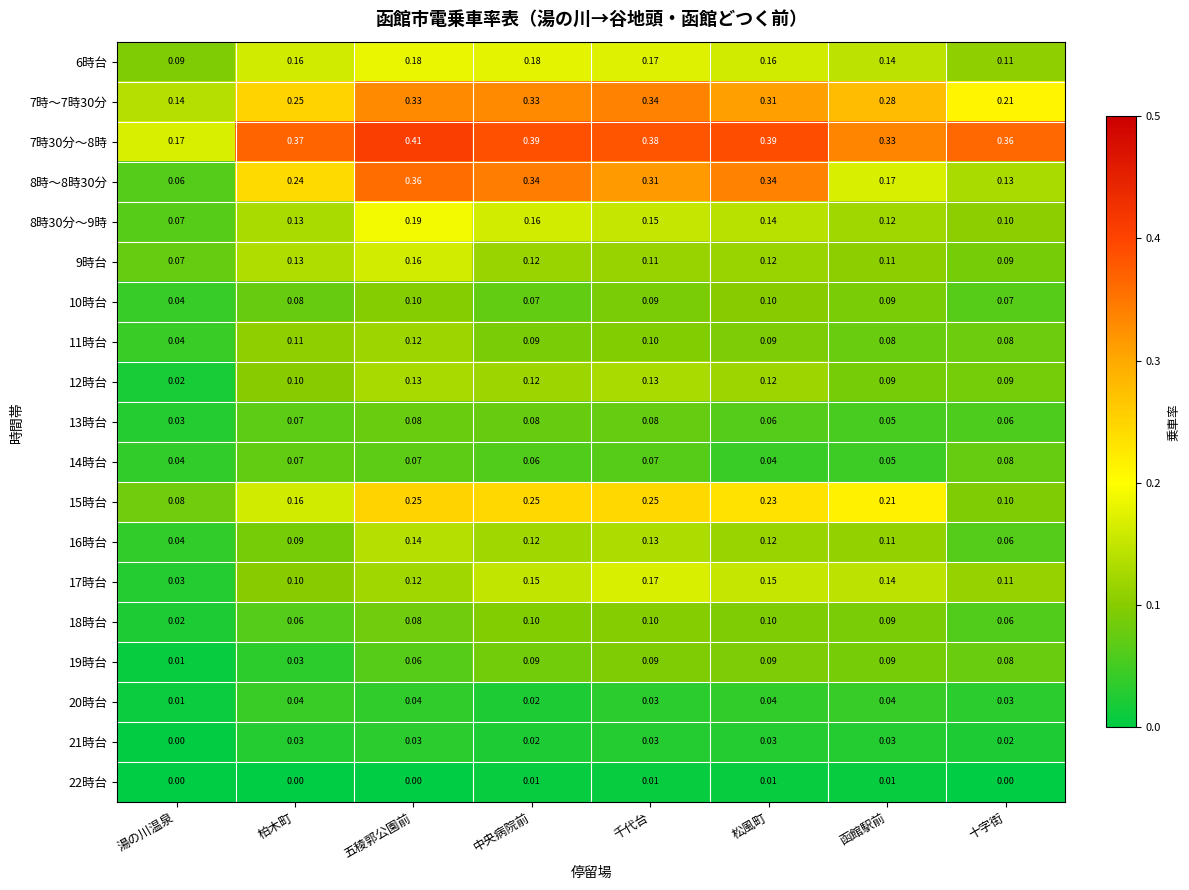

Is the value of 19時台 at 十字街 greater than the value of 21時台 at 函館駅前?

Yes